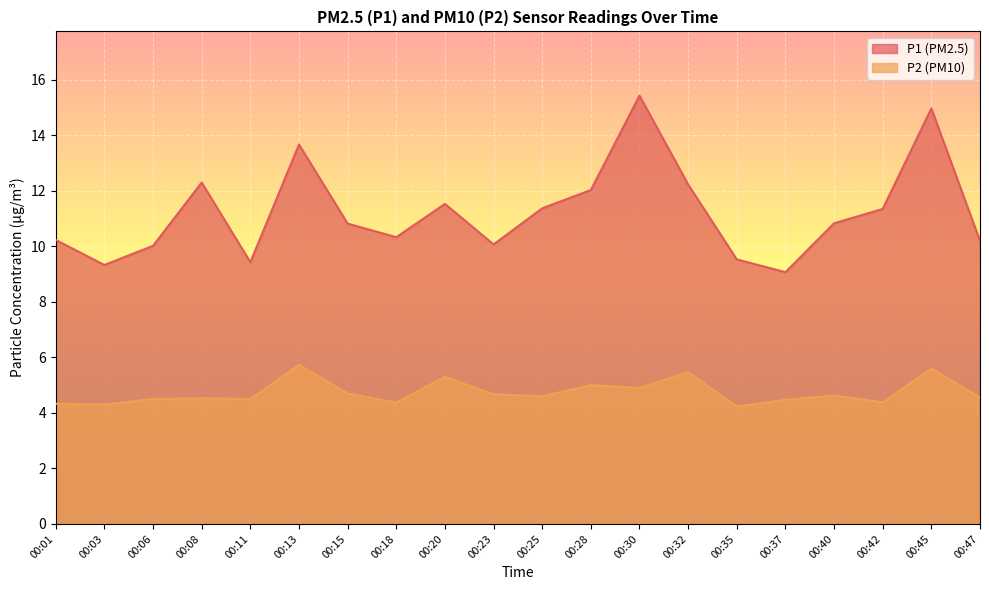

Reading left to right, list all the values displayed in this chart.

P1: 00:01=10.2	00:03=9.3	00:06=10.0	00:08=12.3	00:11=9.4	00:13=13.7	00:15=10.8	00:18=10.3	00:20=11.5	00:23=10.1	00:25=11.4	00:28=12.0	00:30=15.4	00:32=12.2	00:35=9.5	00:37=9.1	00:40=10.8	00:42=11.3	00:45=15.0	00:47=10.2
P2: 00:01=4.3	00:03=4.3	00:06=4.5	00:08=4.5	00:11=4.5	00:13=5.7	00:15=4.7	00:18=4.4	00:20=5.3	00:23=4.7	00:25=4.6	00:28=5.0	00:30=4.9	00:32=5.5	00:35=4.2	00:37=4.5	00:40=4.6	00:42=4.4	00:45=5.6	00:47=4.5